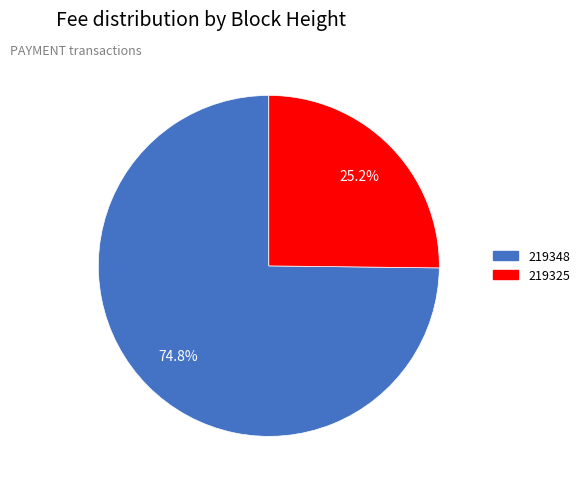

To the nearest percent, what percentage of the pie is 219325?

25%